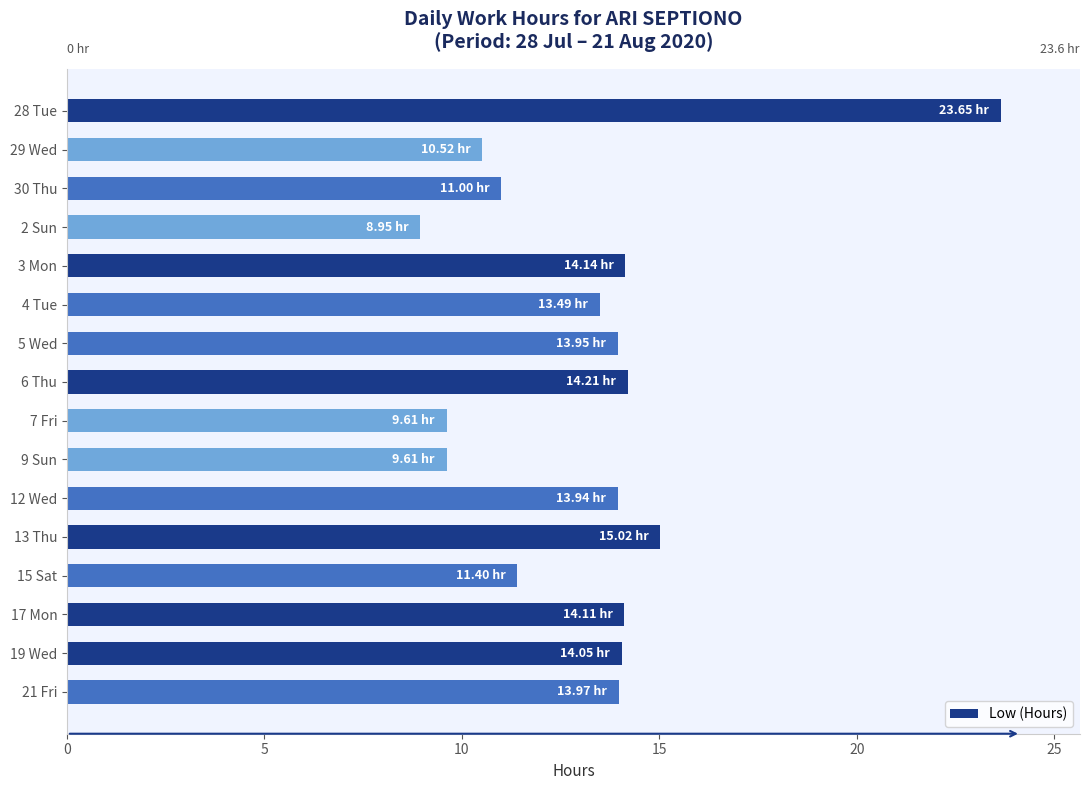

Which has a higher value, 21 Fri or 15 Sat?

21 Fri